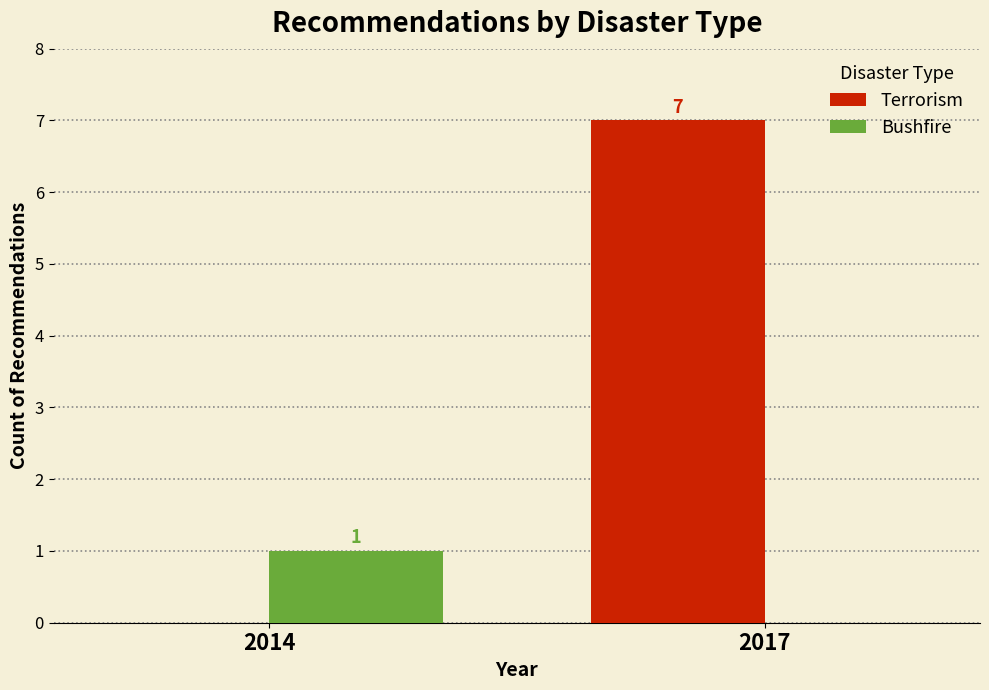

At which label is Terrorism closest to 3?

2014